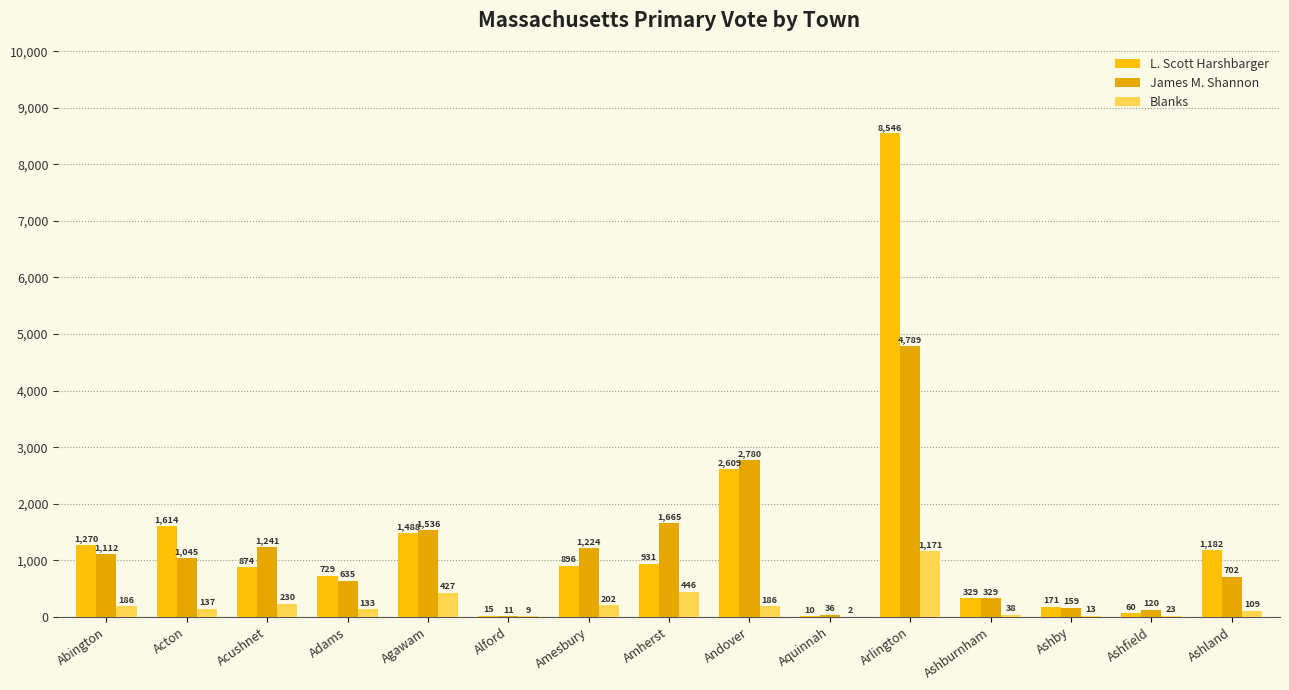

Are the bars horizontal?

No